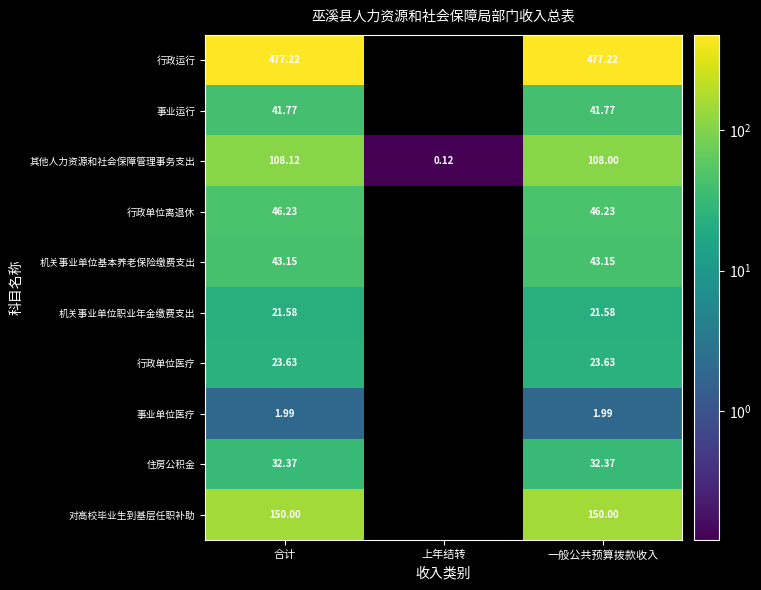

Between 合计 and 一般公共预算拨款收入, which series saw the biggest shift?

其他人力资源和社会保障管理事务支出